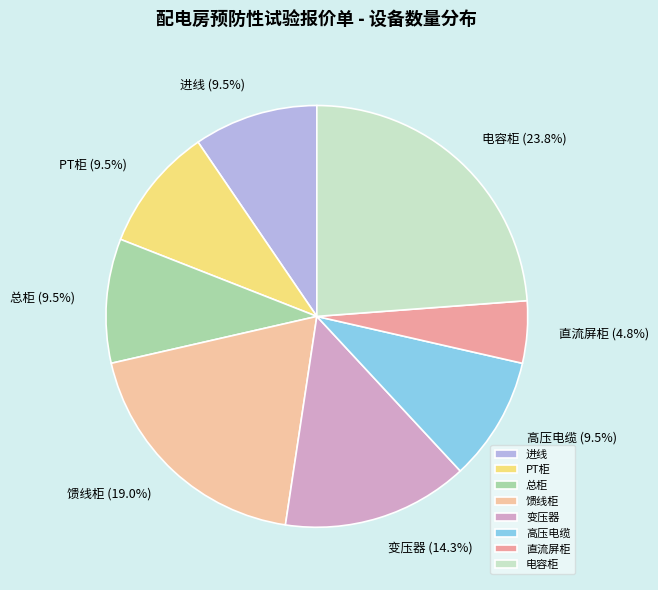

Approximately how many times larger is the value at PT柜 compared to 电容柜?

0.4